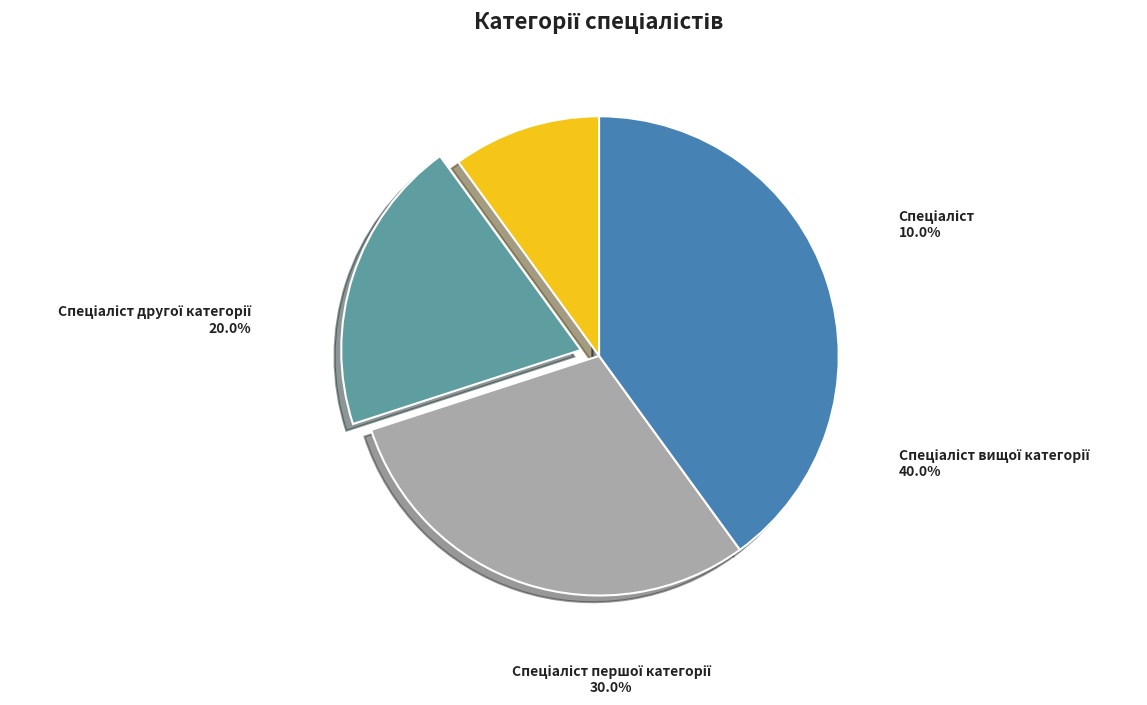

Does any single category account for the majority?

No